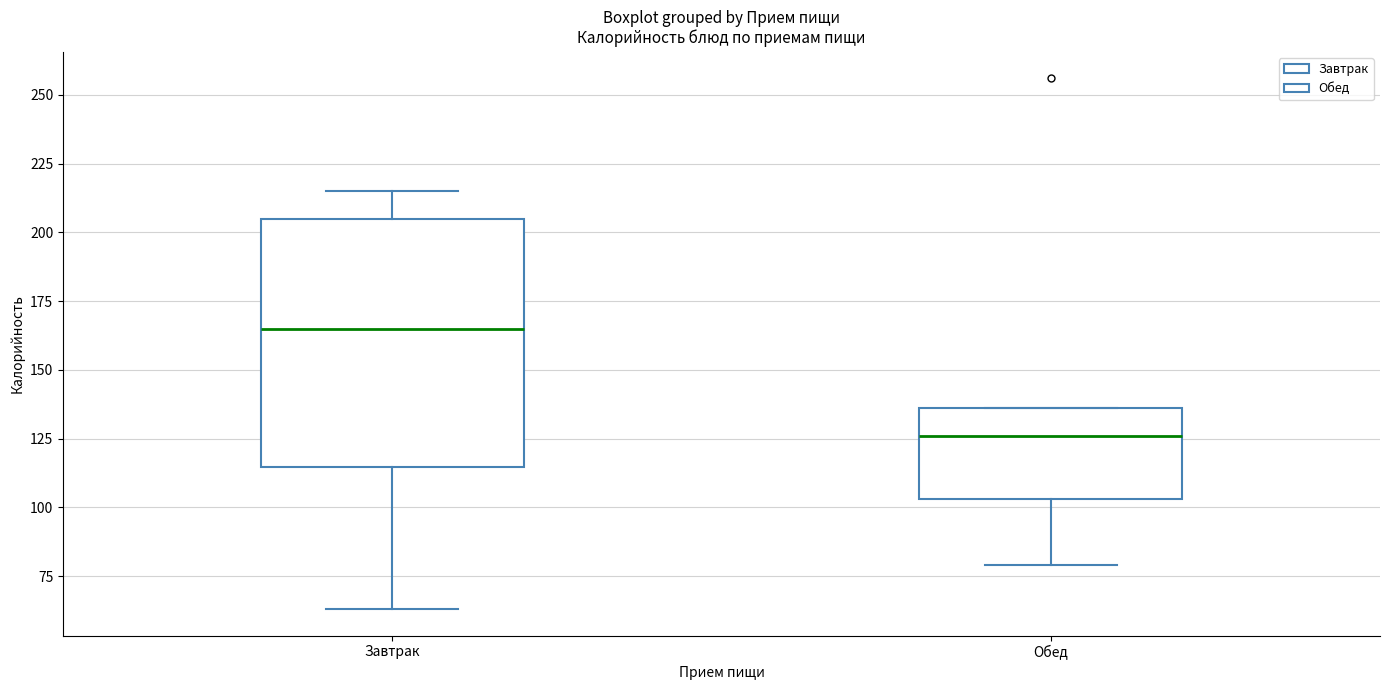

Which box is the tallest, from its lower edge to its upper edge?

Завтрак